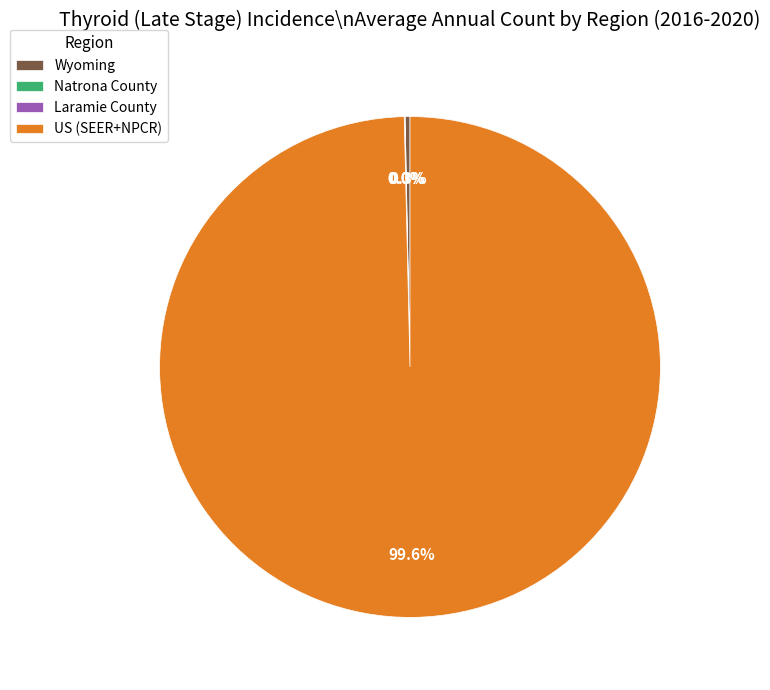

What is the largest slice in the pie chart?

US (SEER+NPCR)